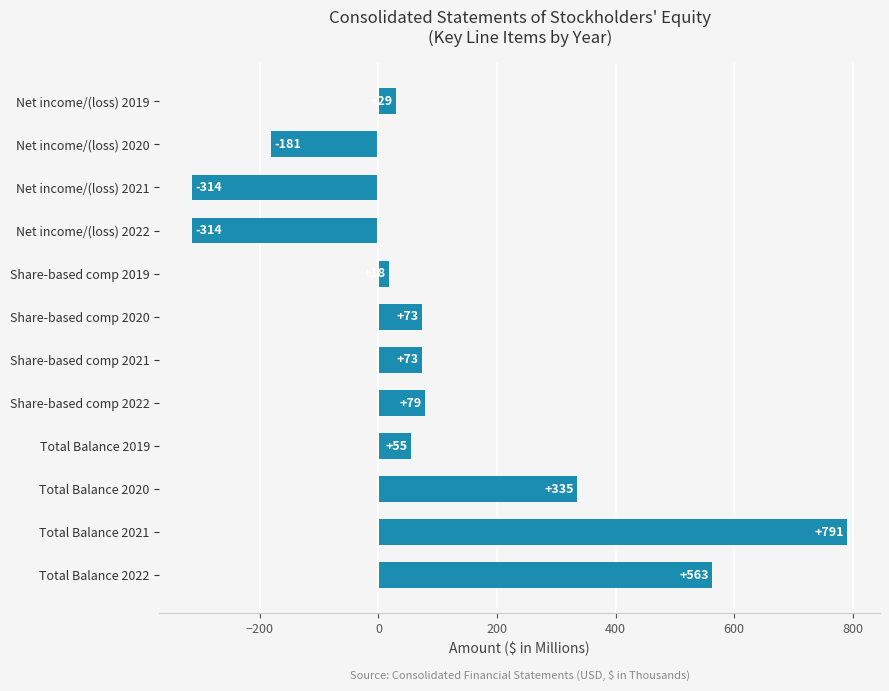

Read the value at Share-based comp 2021.

73.4